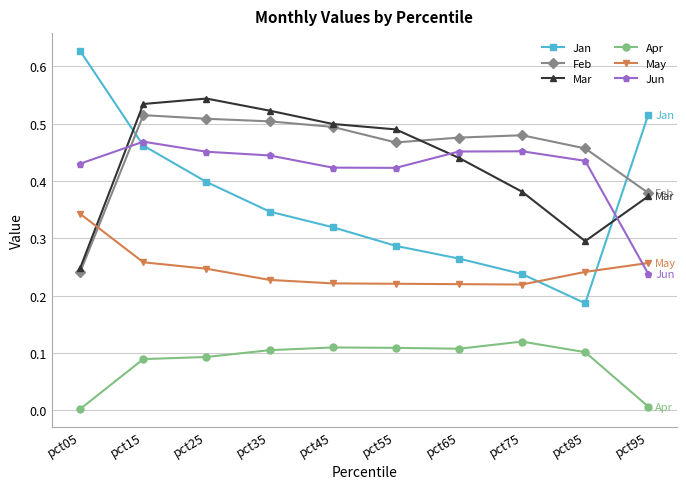

True or false: Apr and Jan intersect in this chart.

False